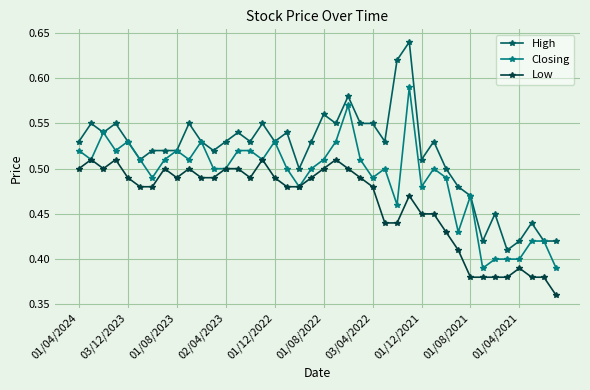

Which series has the largest range (max minus min)?

High